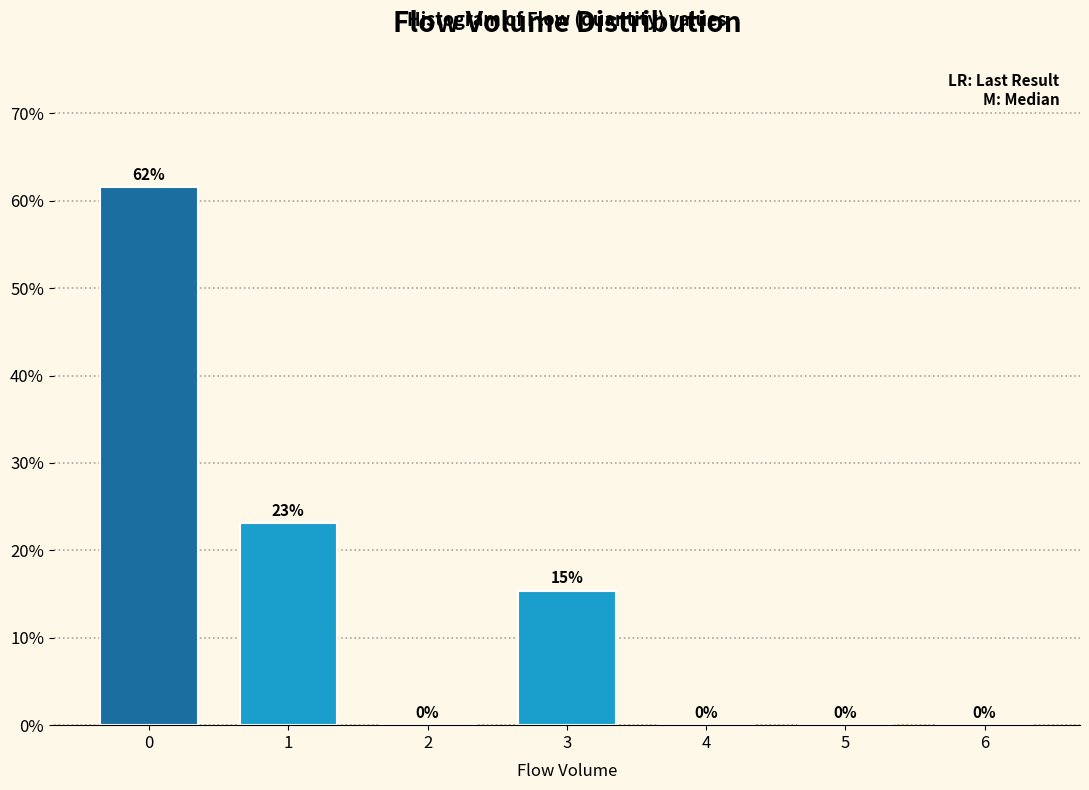

True or false: the data shows 19.3 at 2.

False